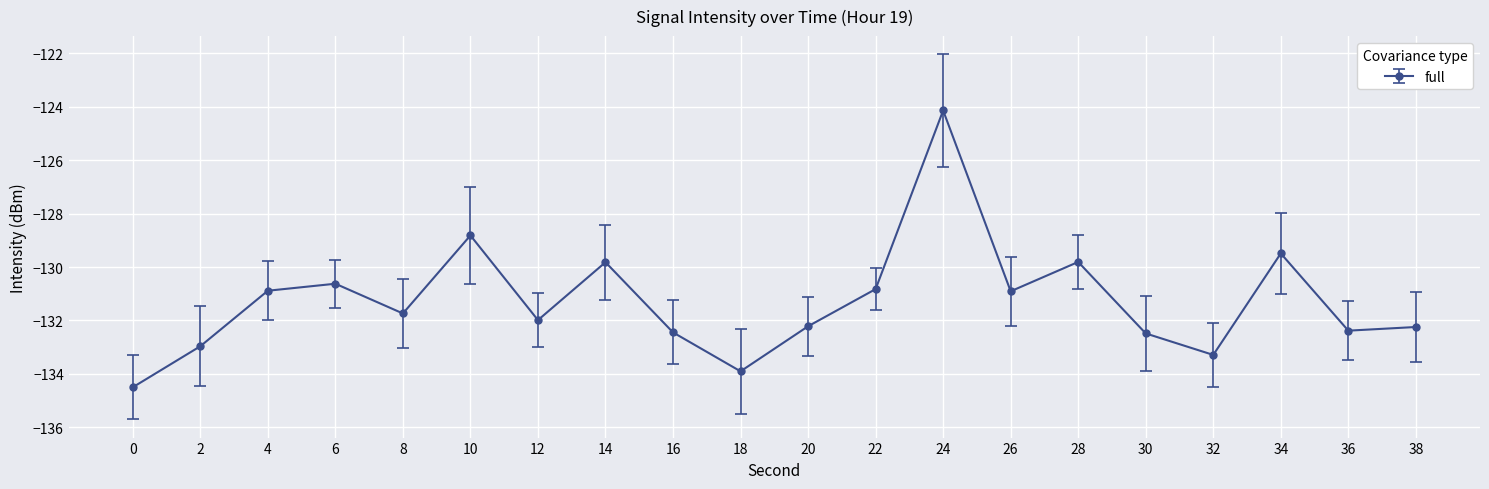

What is the average value?

-131.3